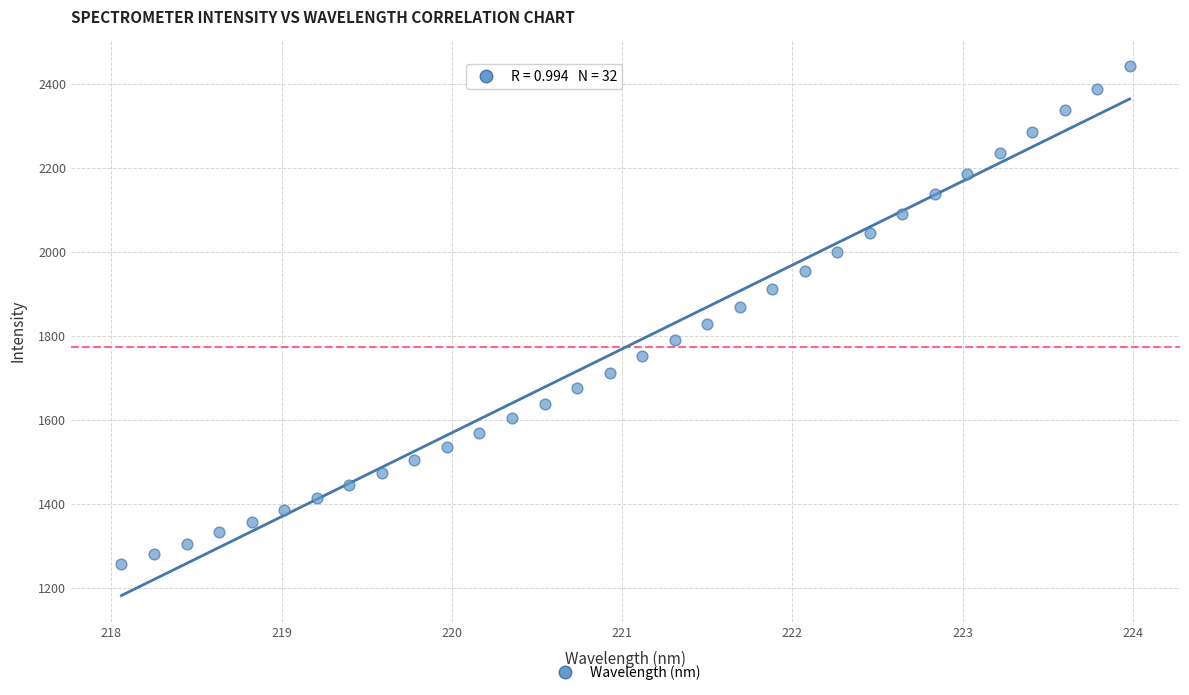

What is the range of Y values (max minus min)?

1184.1